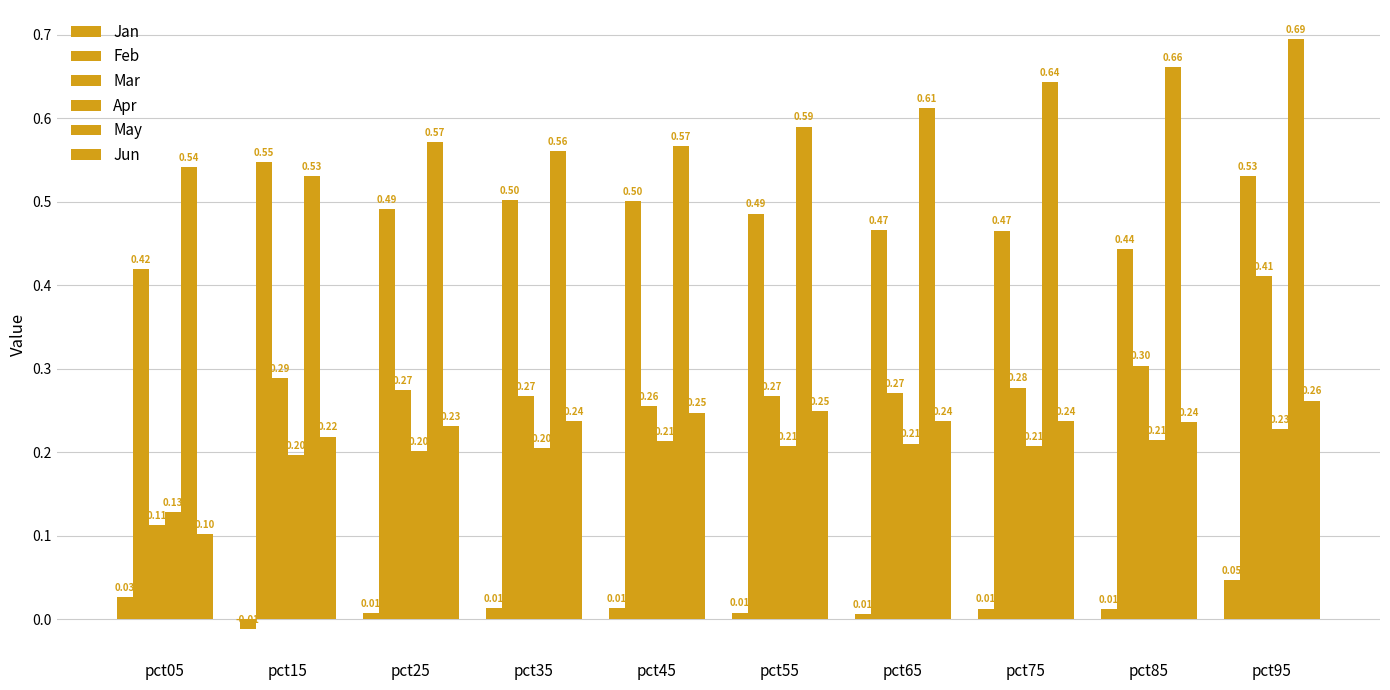

Which series changed the most between pct35 and pct45?

Mar